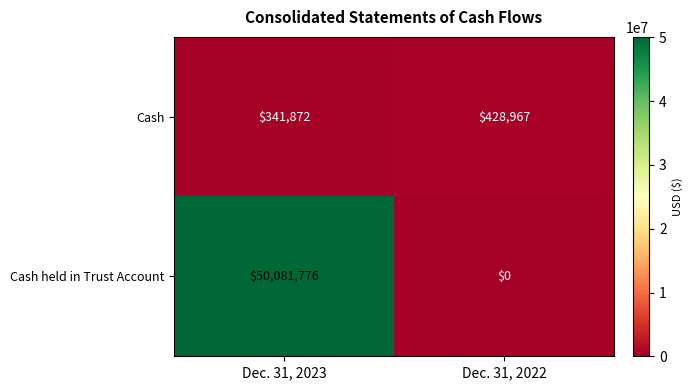

Is it true that Cash held in Trust Account equals -22329413 at Dec. 31, 2022?

False